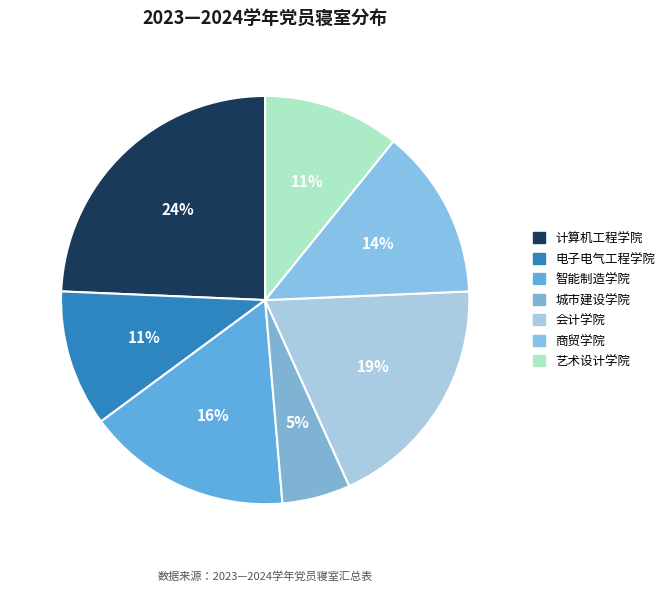

What is the largest slice in the pie chart?

计算机工程学院